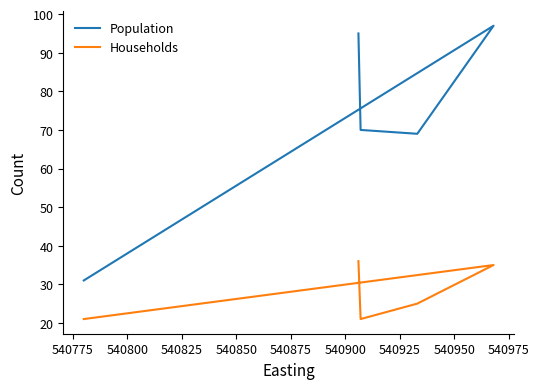

At how many categories does at least one series exceed 50?

4